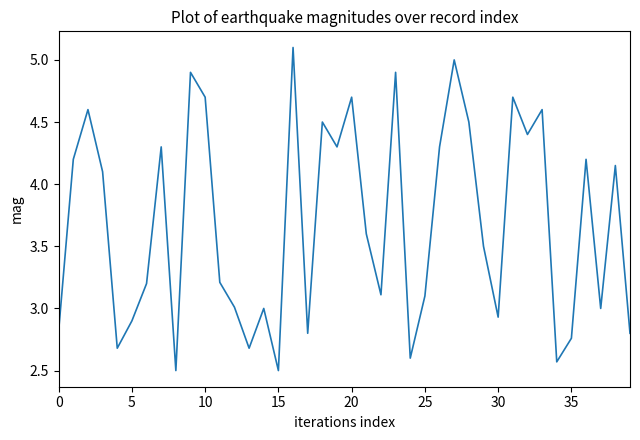

What is the smallest value displayed?

2.5